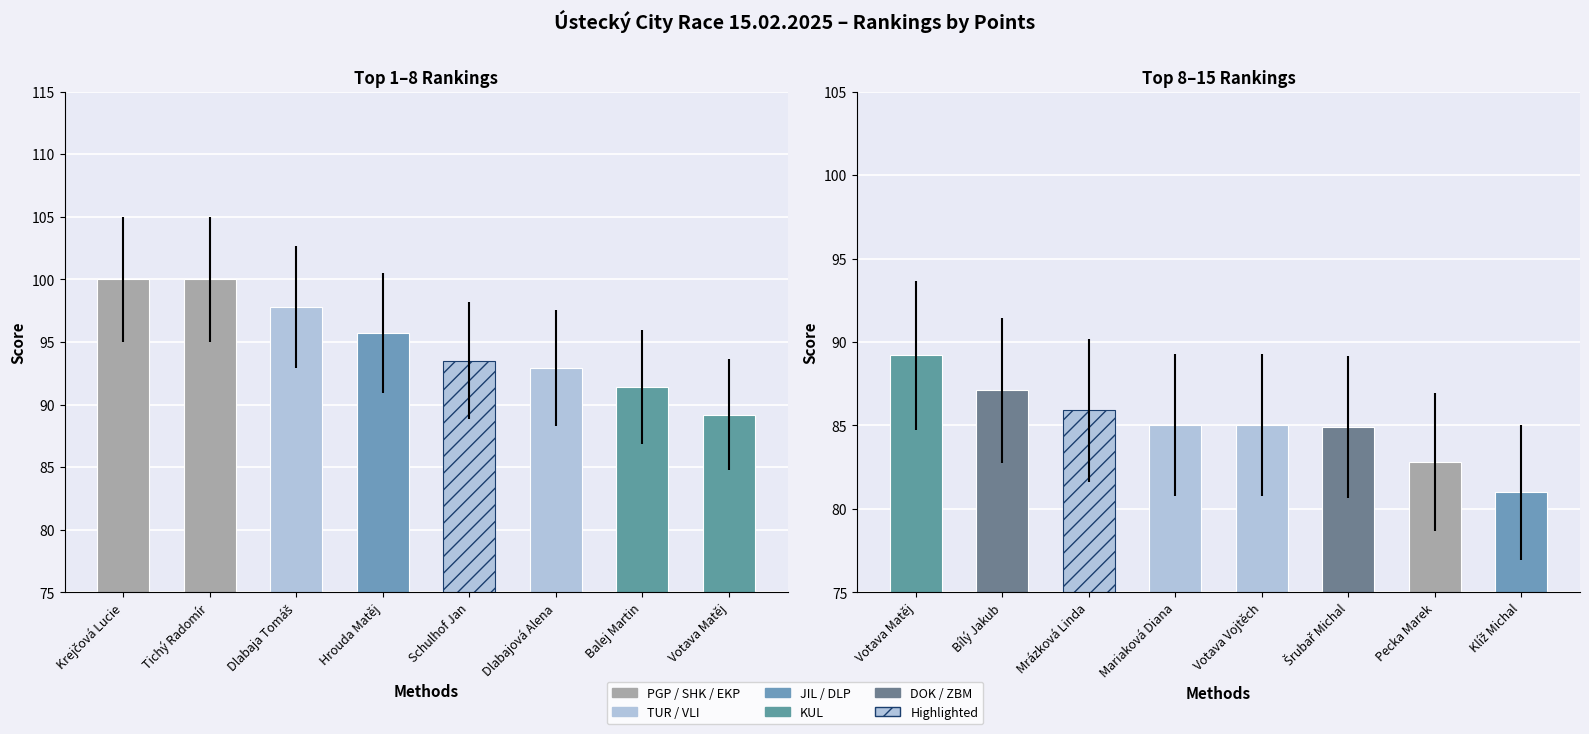

Is it true that BODY pro SOS (1-8) equals 29.3 at Tichý Radomír?

False